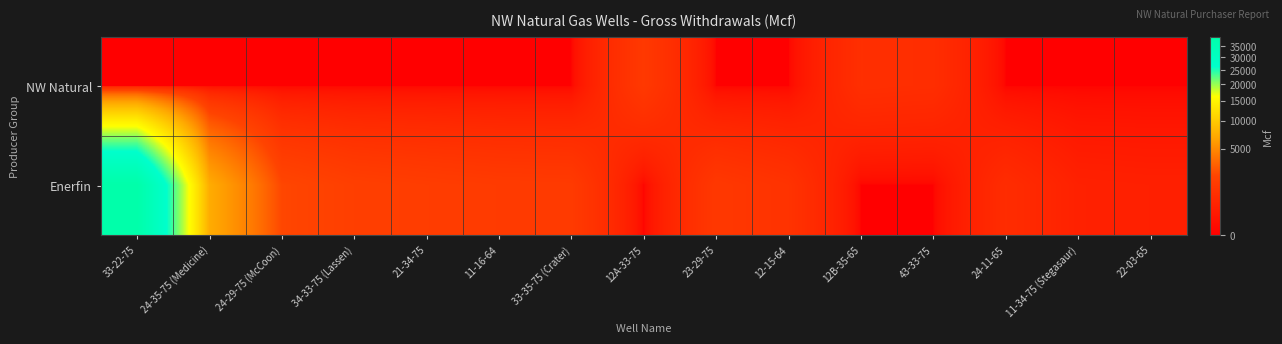

List the series in order of their peak value, highest first.

Enerfin, NW Natural